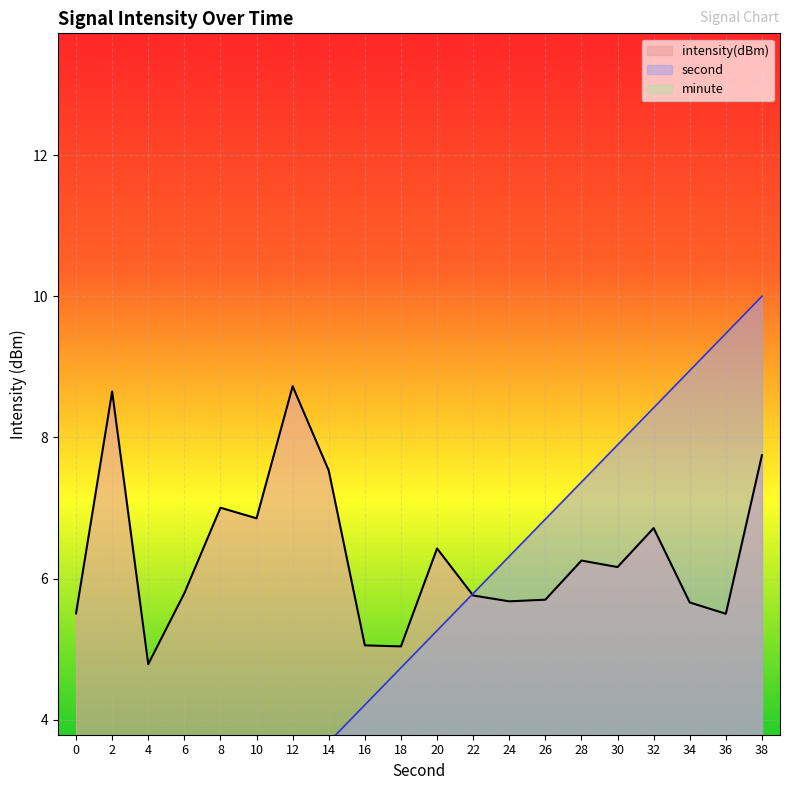

How many lines are shown in the chart?

2